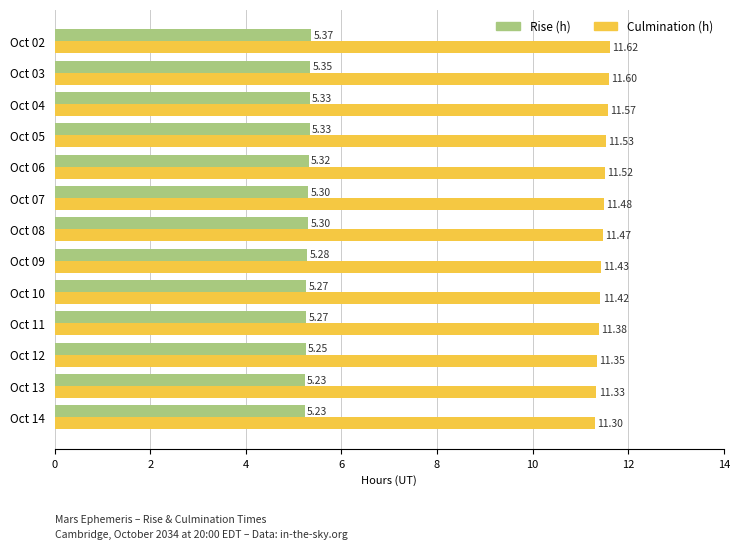

Which series has the largest total across all categories?

Culmination (h)